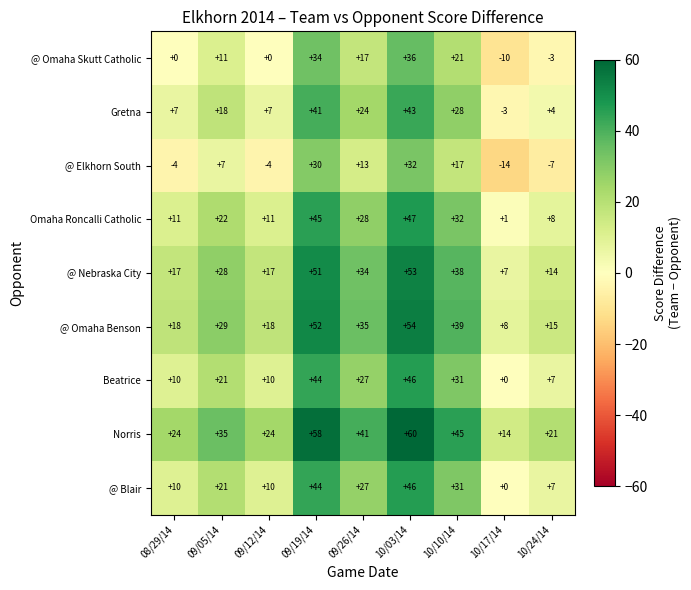

What is the lowest value of the @ Nebraska City series?

7